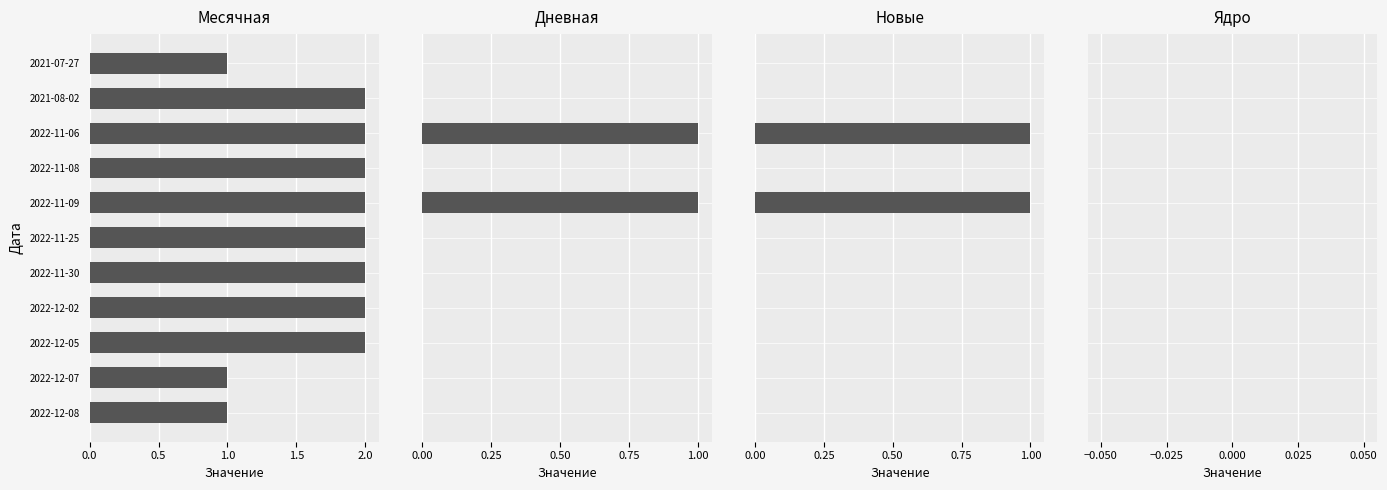

Is the value of Месячная at 2022-12-07 greater than the value of Новые at 2021-08-02?

Yes